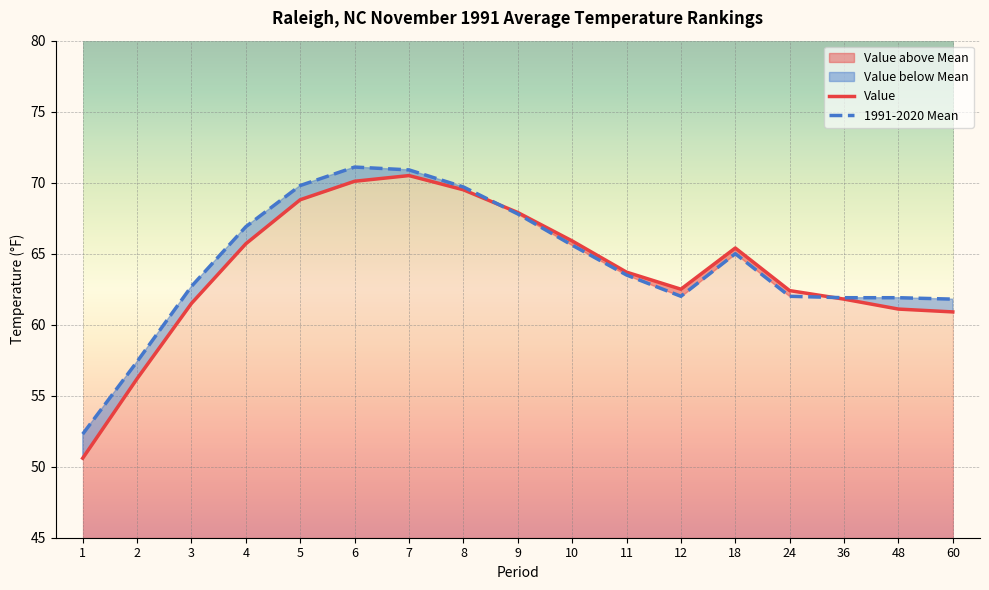

True or false: 1991-2020 Mean has more than 2 interior local peaks.

False